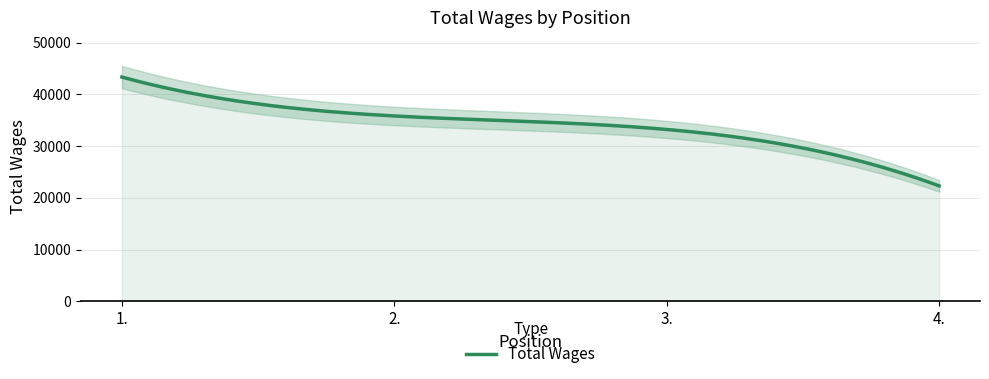

Rank the categories by value from lowest to highest.

4., 3., 2., 1.